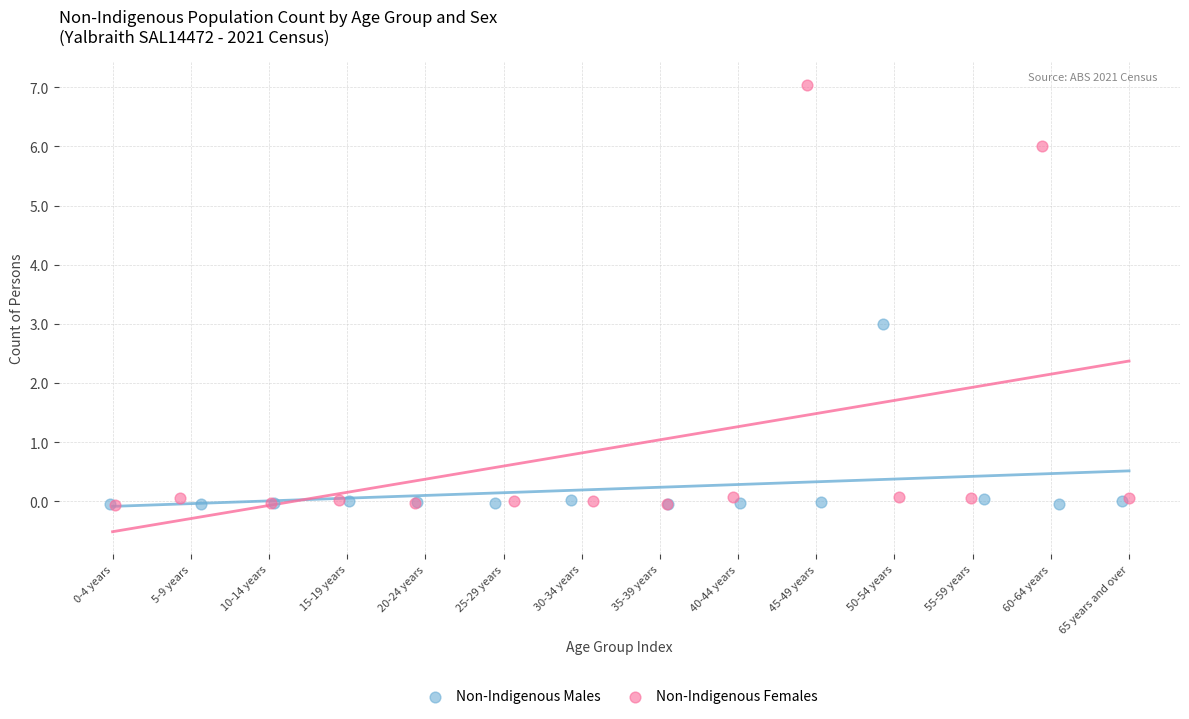

Which series has the widest spread of Y values?

Non-Indigenous Females